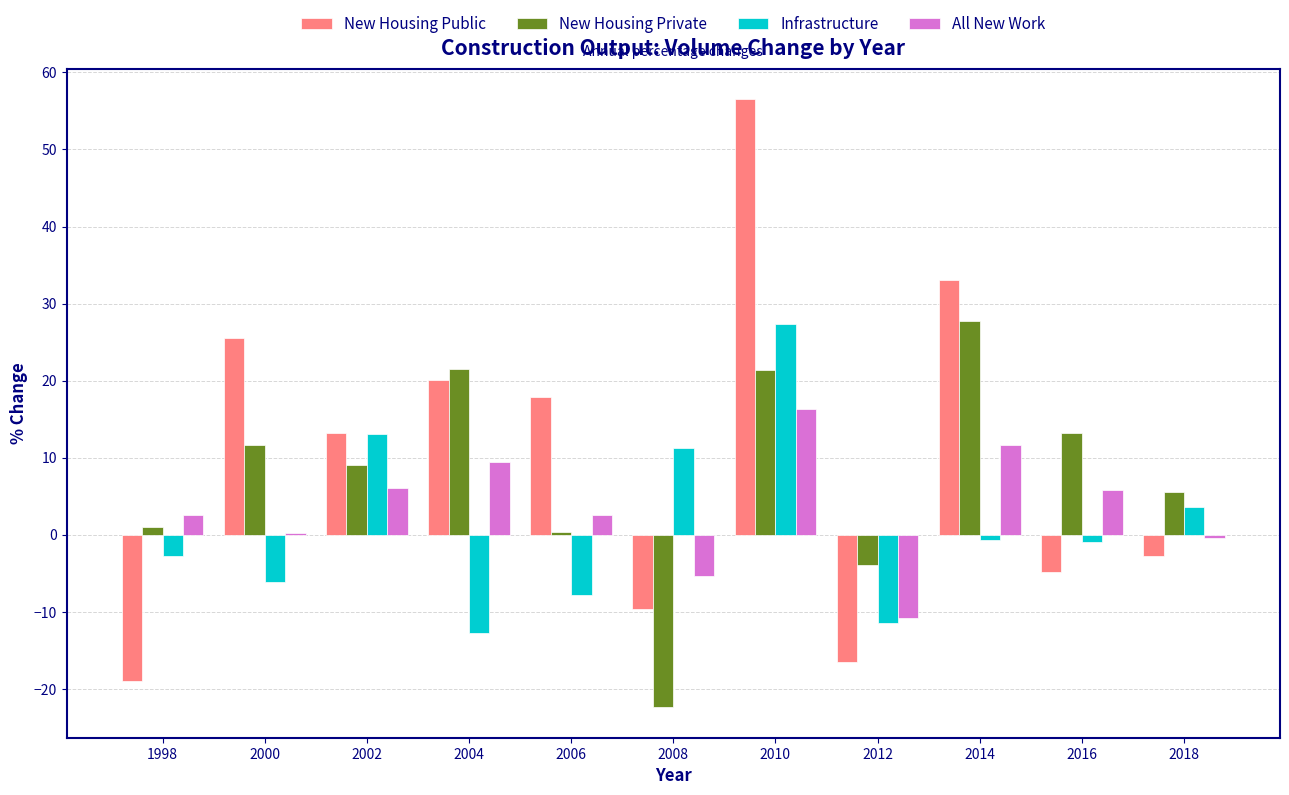

Where is New Housing Public nearest to the value 18?

2006